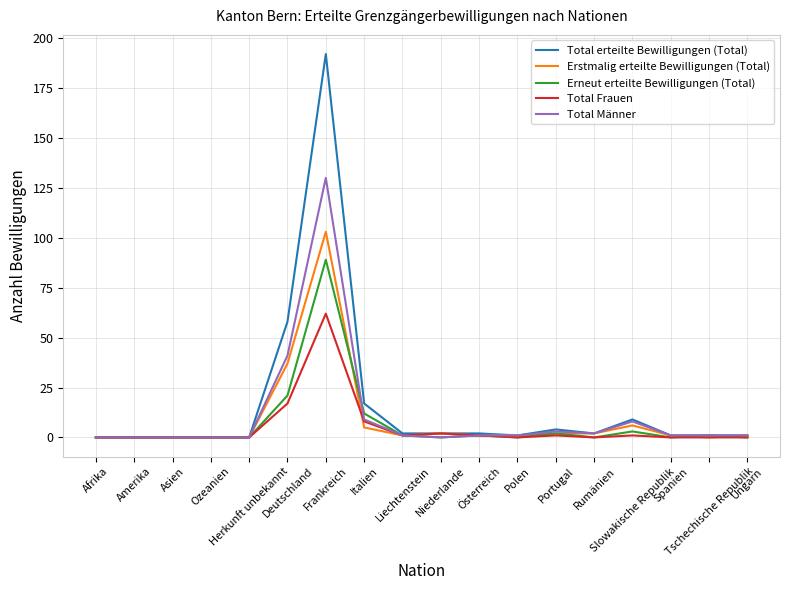

Which series has the widest spread of values?

Total erteilte Bewilligungen (Total)